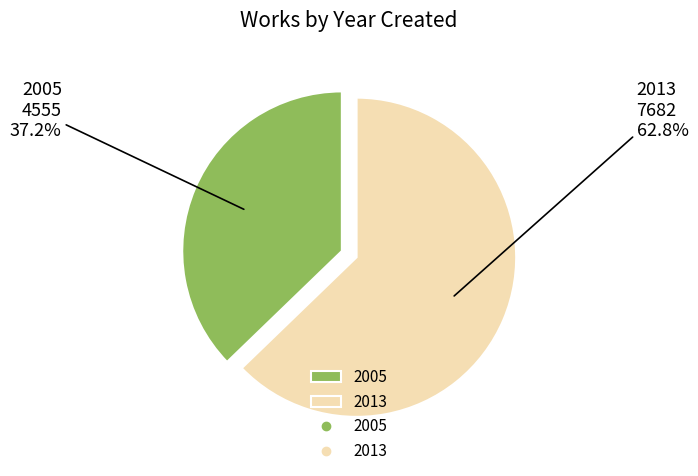

Approximately how many times larger is the value at 2013 compared to 2005?

1.7